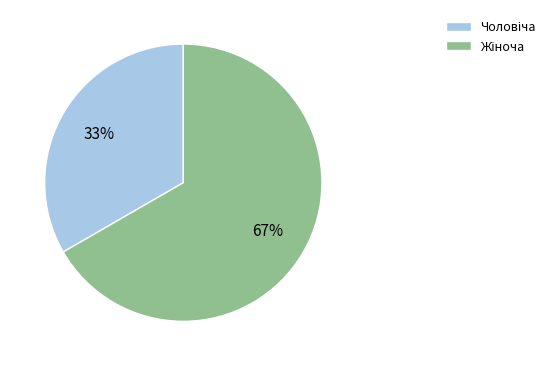

Is there a majority slice in this chart?

Yes